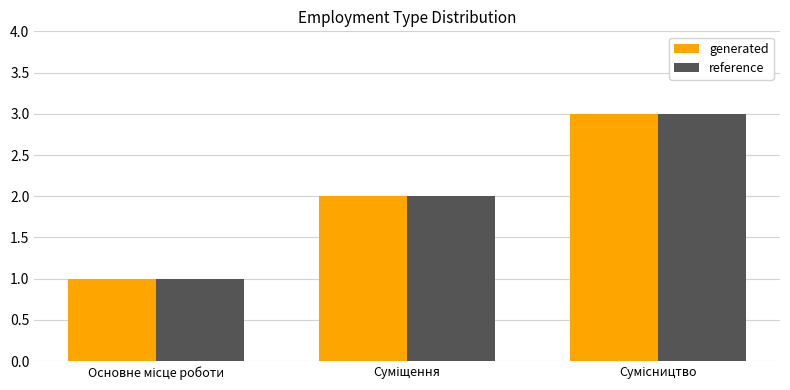

What is the maximum value shown in the chart?

3